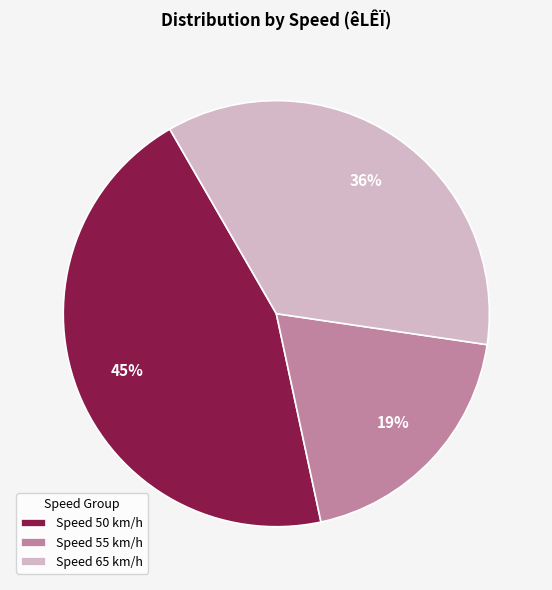

Is there a majority slice in this chart?

No